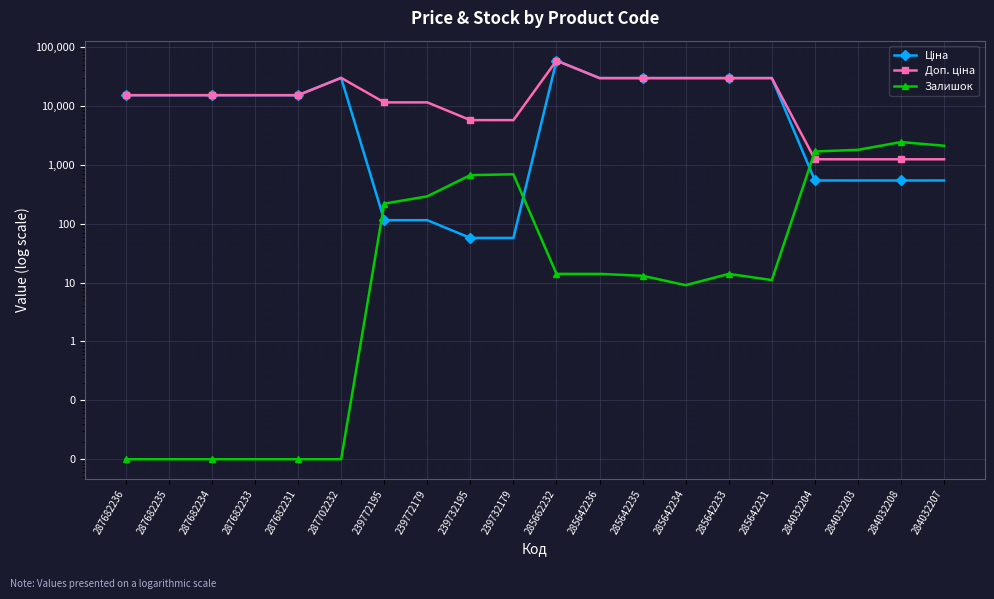

Reading right to left, what are all the values shown in this chart?

Ціна: 539.0	539.0	539.0	539.0	29491.5	29491.5	29491.5	29491.5	29491.5	58426.5	57.0	57.0	114.1	114.1	29747.2	15120.0	15120.0	15120.0	15120.0	15120.0
Доп. ціна: 1235.4	1235.4	1235.4	1235.4	29491.5	29491.5	29491.5	29491.5	29491.5	58426.5	5705.0	5705.0	11410.0	11410.0	29747.2	15120.0	15120.0	15120.0	15120.0	15120.0
Залишок: 2096.0	2419.0	1786.0	1674.0	11.0	14.0	9.0	13.0	14.0	14.0	686.0	665.0	290.0	218.0	0.0	0.0	0.0	0.0	0.0	0.0